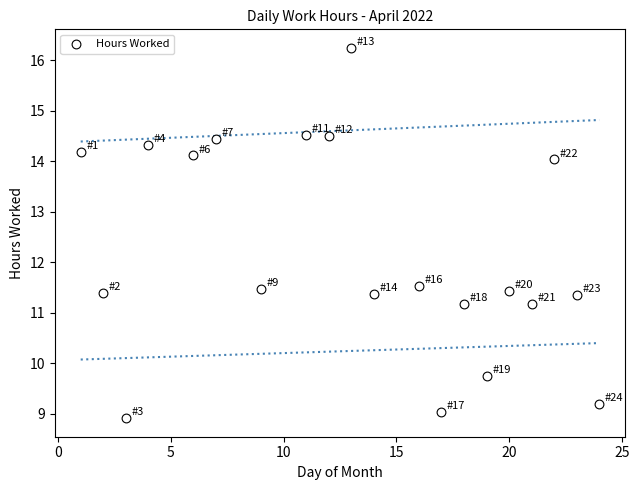

What is the range of Y values (max minus min)?

7.3